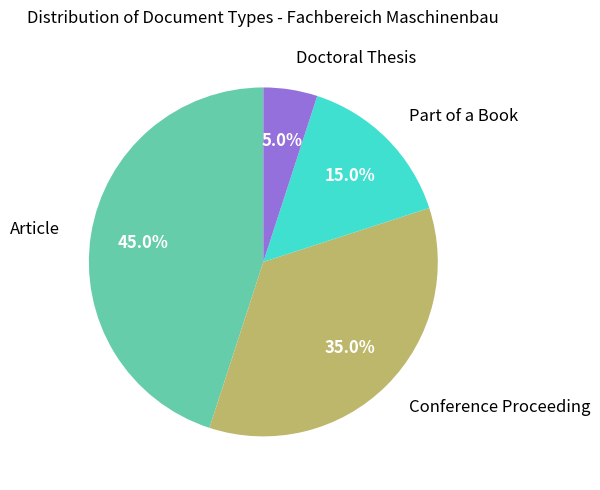

How many segments does this pie chart have?

4